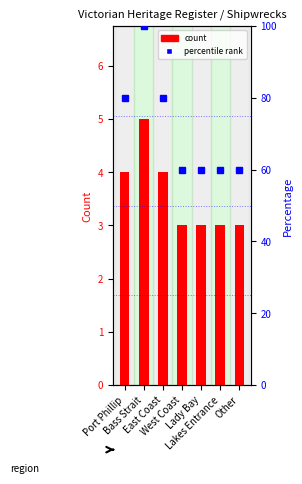

Does the chart contain stacked bars?

No